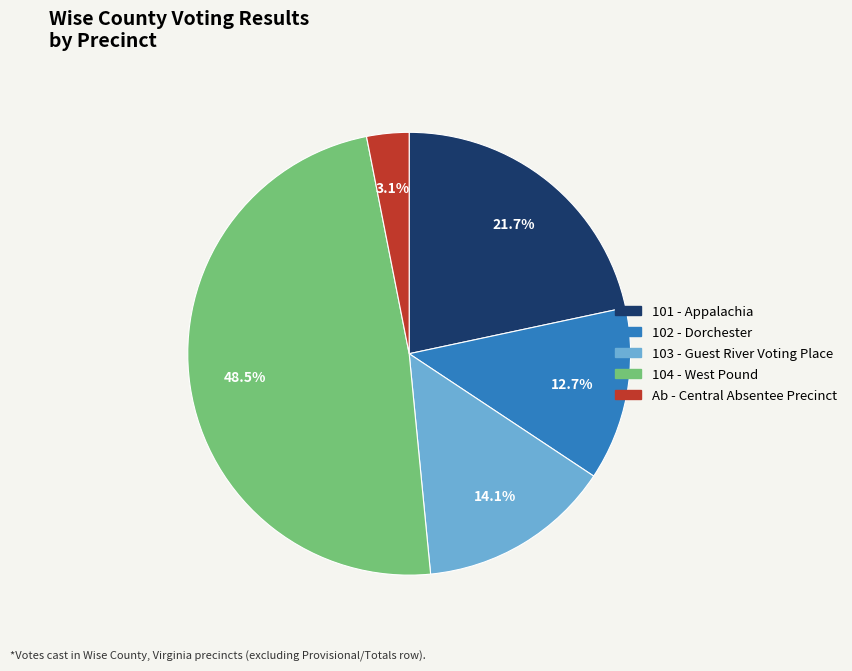

Which slice is the largest?

104 - West Pound